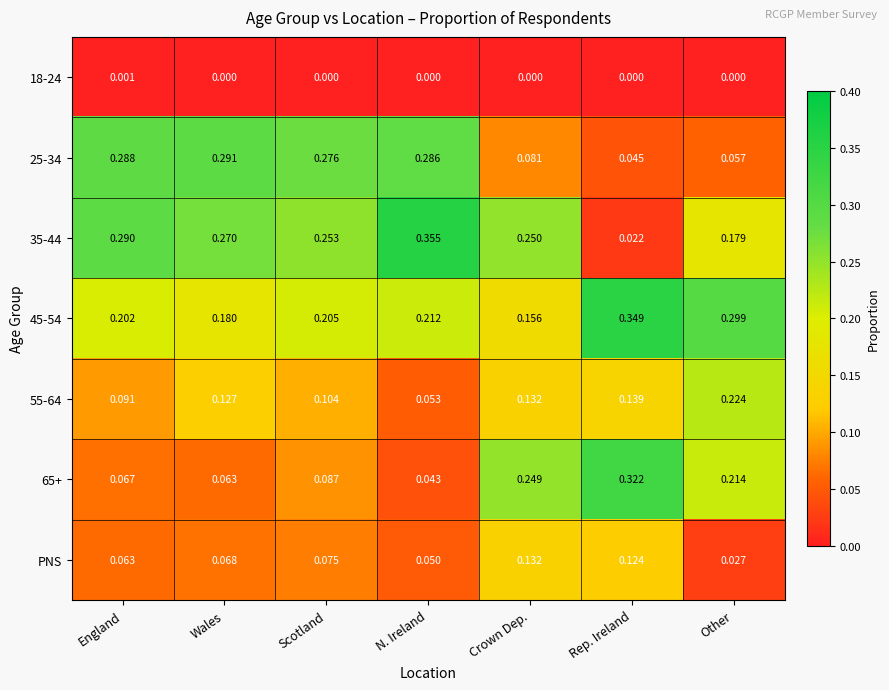

List the series in order of their peak value, lowest first.

18-24, PNS, 55-64, 25-34, 65+, 45-54, 35-44